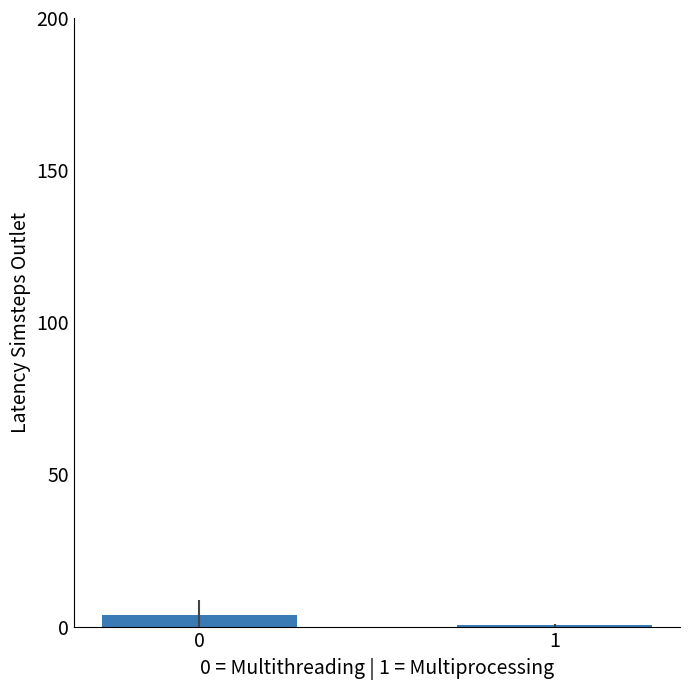

How many categories are shown in the chart?

2